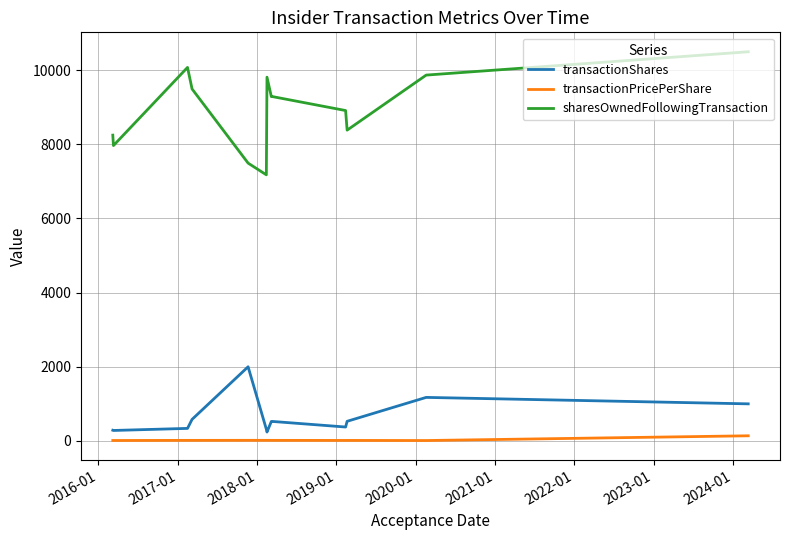

Rank the series by their maximum value, from highest to lowest.

sharesOwnedFollowingTransaction, transactionShares, transactionPricePerShare